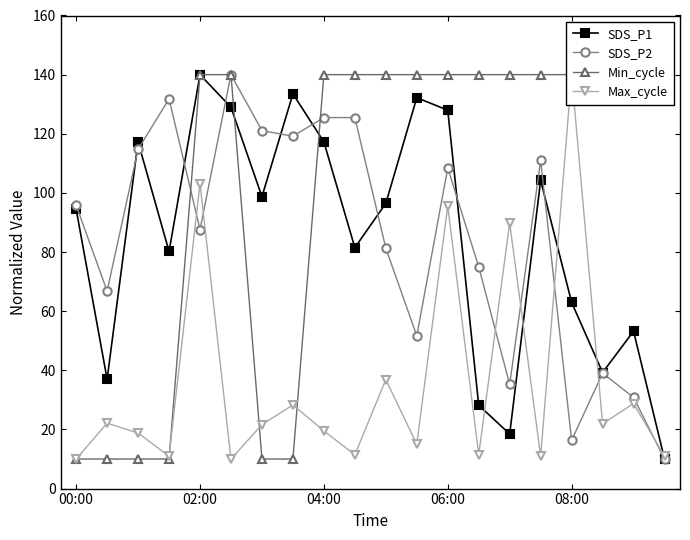

What is the label of the 1st point from the left?

00:00